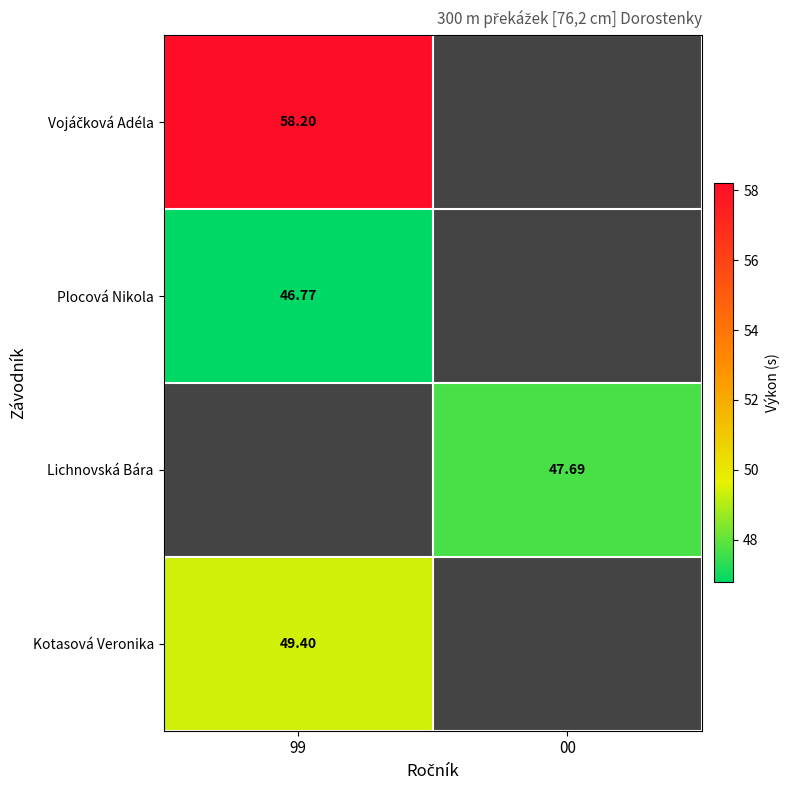

Is the value of Plocová Nikola at 99 greater than the value of Lichnovská Bára at 00?

No